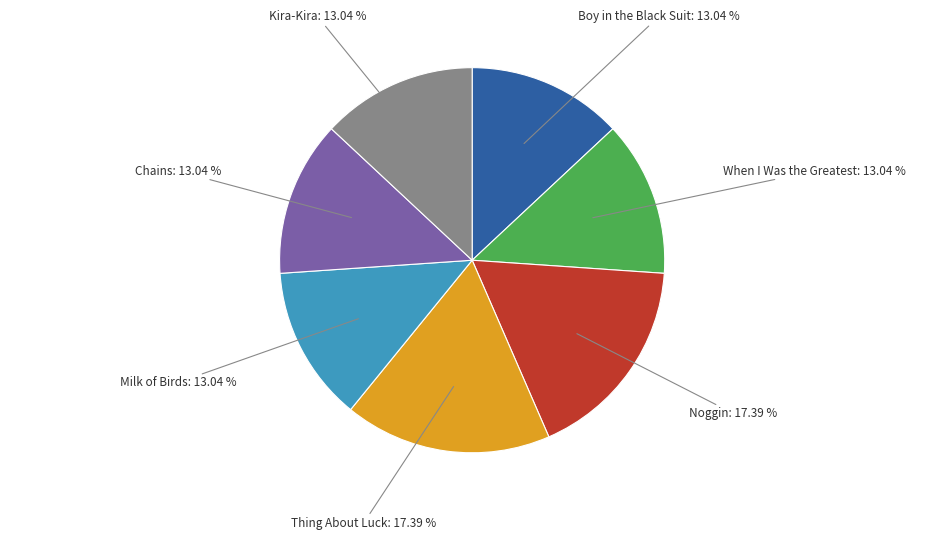

How many segments does this pie chart have?

7